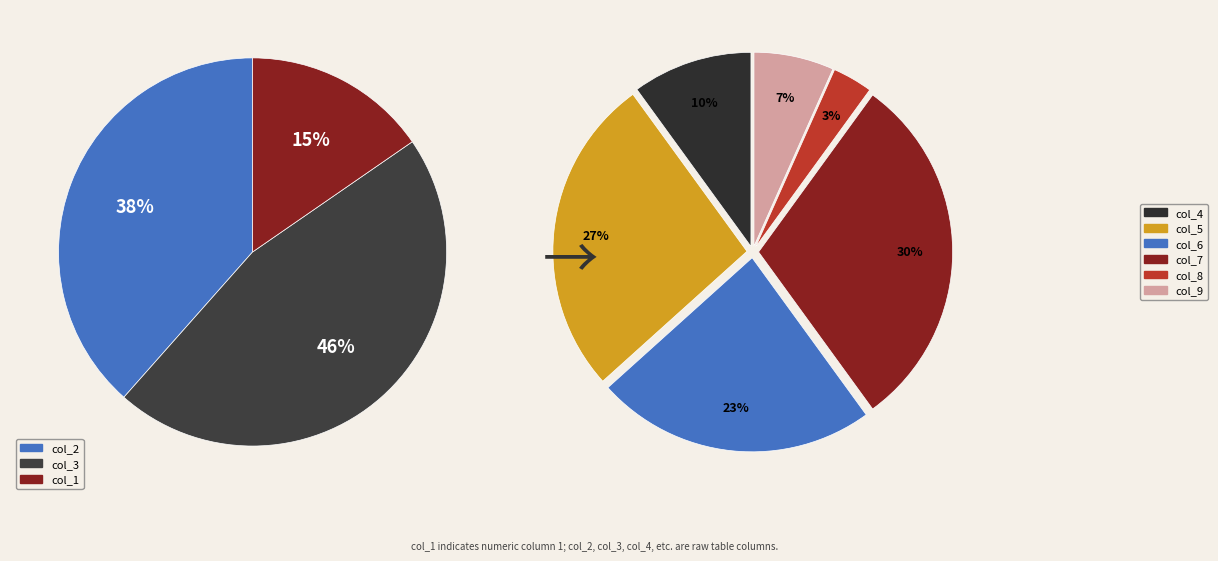

The 26 slice represents 15% of the pie. True or false?

False